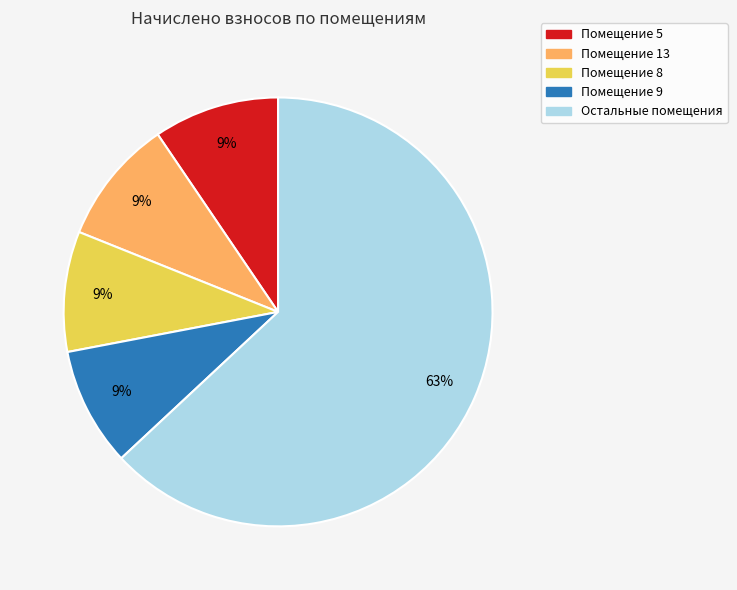

To the nearest percent, what is the average slice percentage?

20%